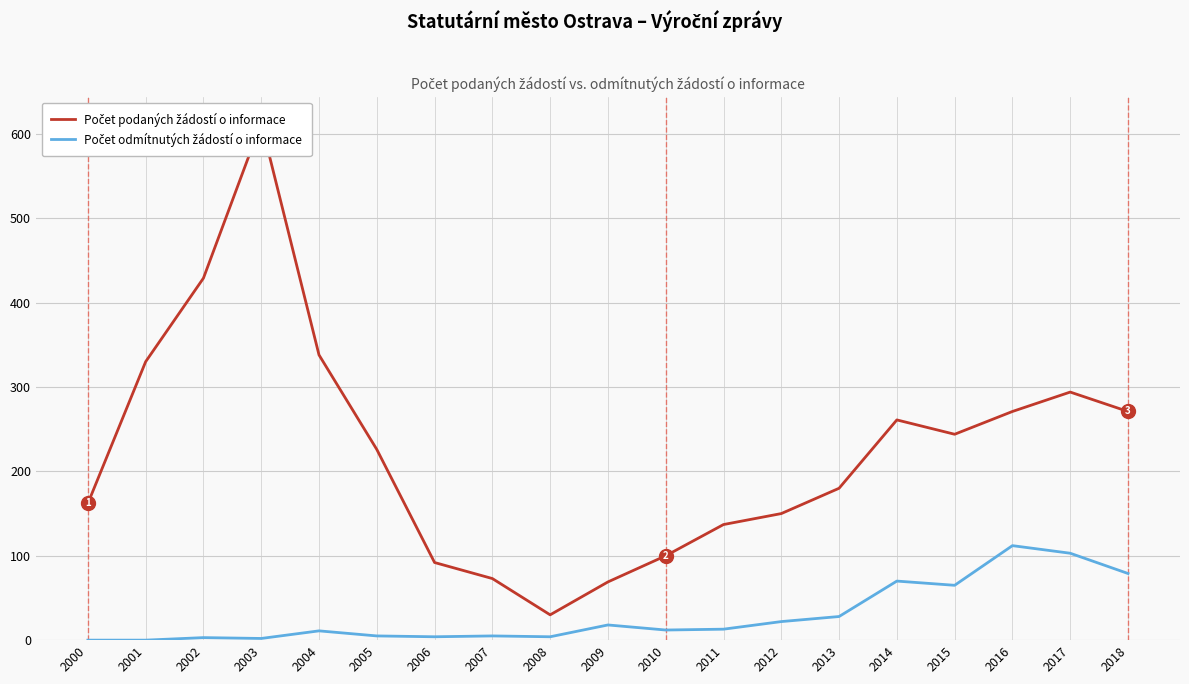

At which category does Počet podaných žádostí o informace reach its first local valley?

2008